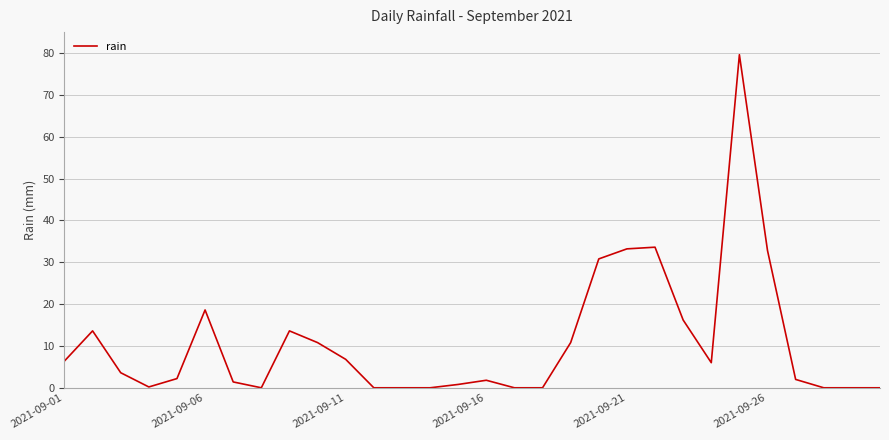

What is the difference between the maximum and minimum values?

79.6